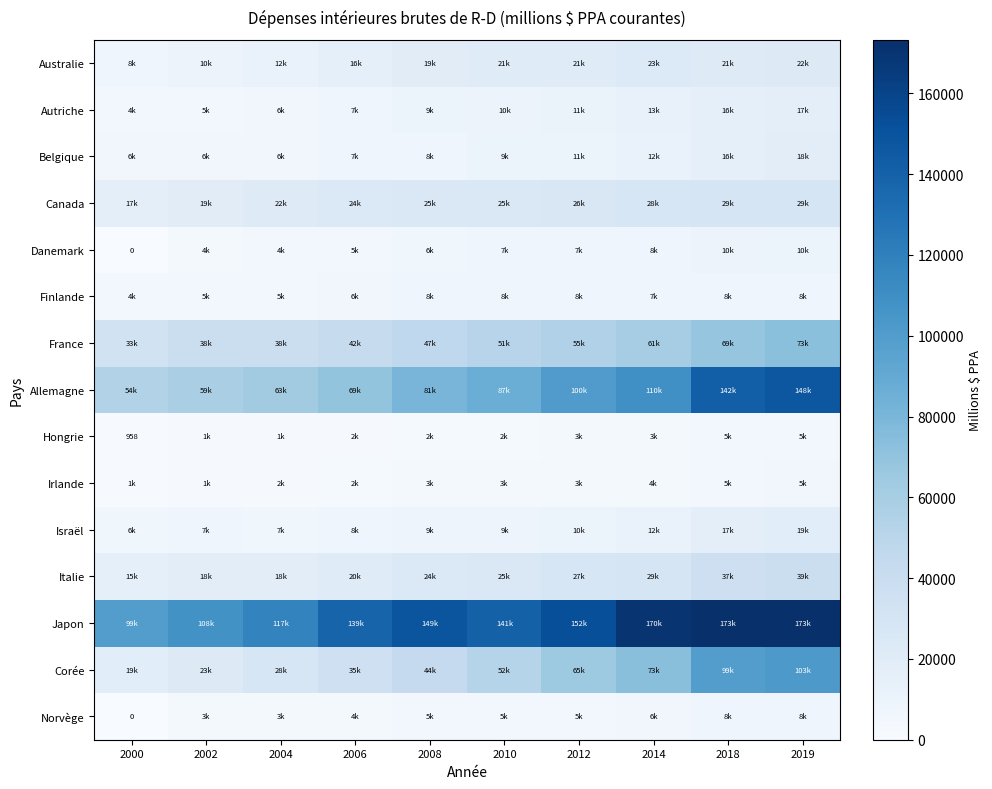

Which category has the lowest value in the Corée series?

2000